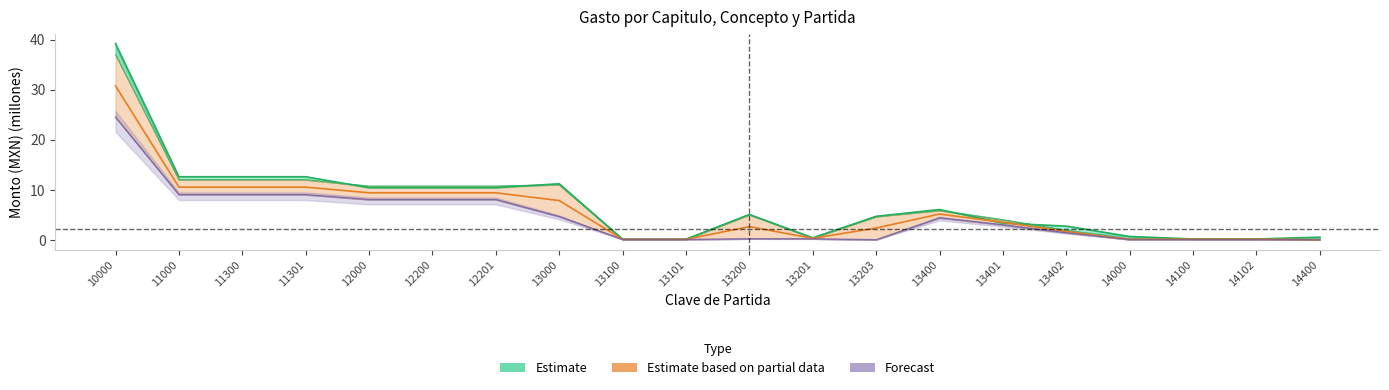

Which series changed the most between 11300 and 13101?

Gasto aprobado